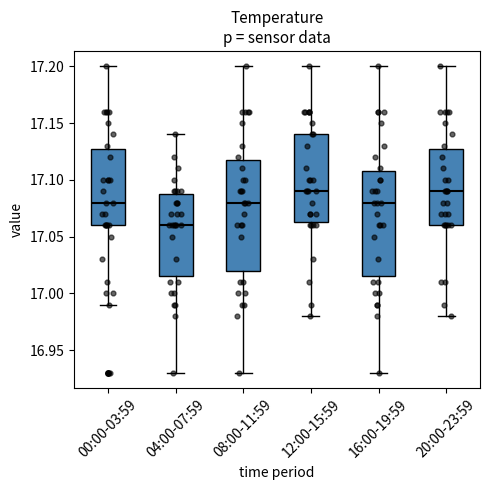

Where does the lower whisker of the box for 08:00-11:59 end on the y-axis? The values are not printed on the chart, so give them approximately, as read against the axis.

16.930